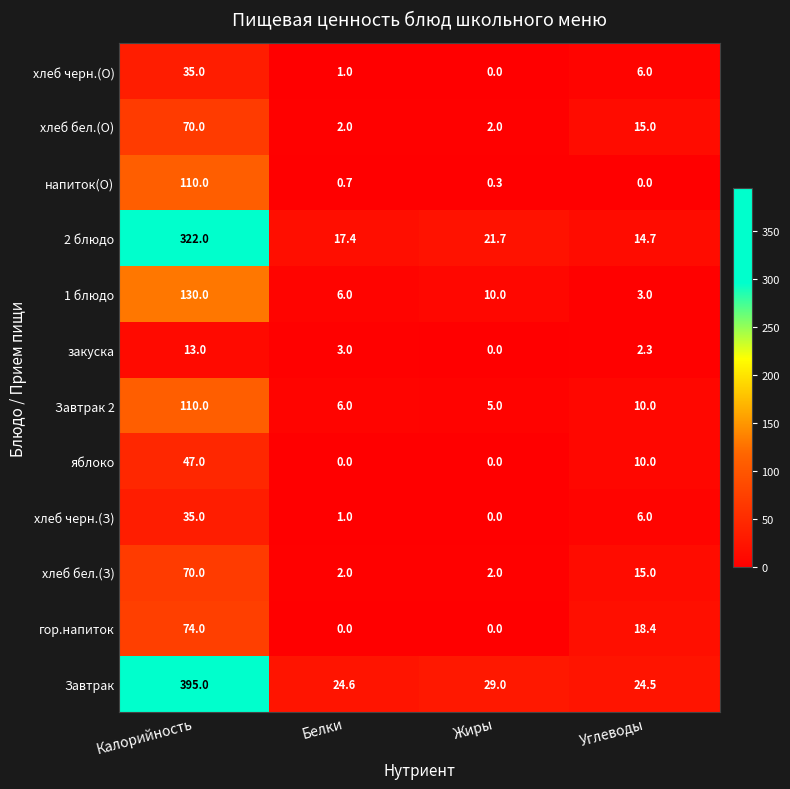

Where is 1 блюдо nearest to the value 66?

Жиры